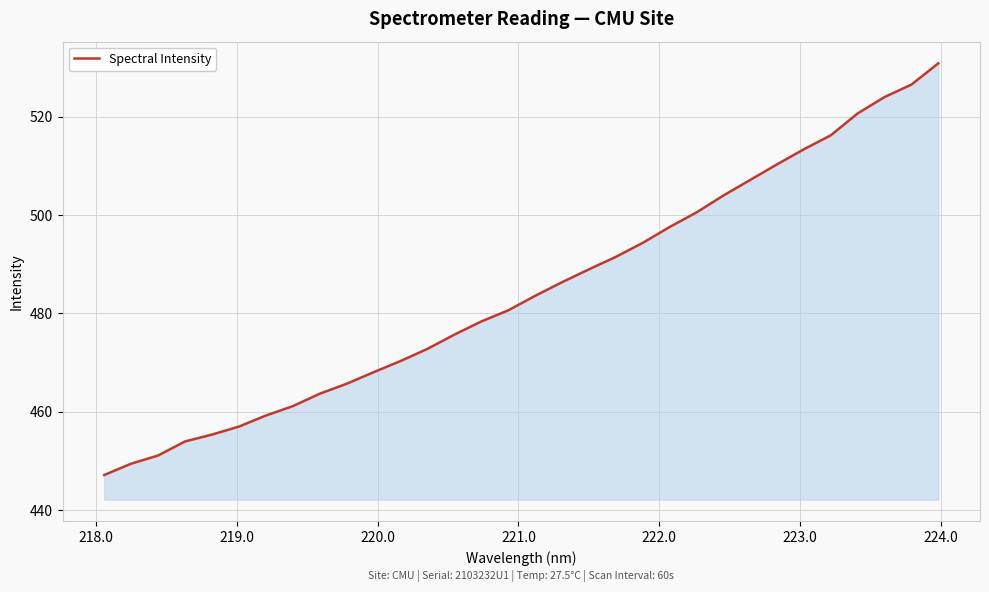

What is the greatest value displayed?

530.8